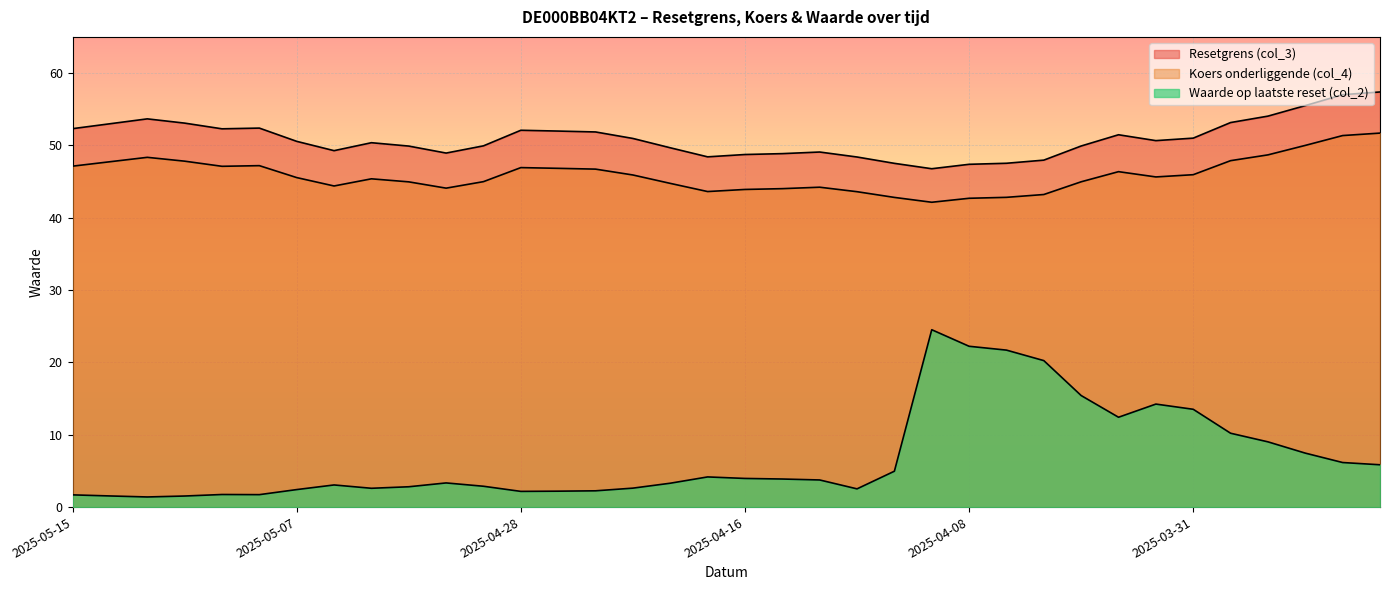

Which series has the largest range (max minus min)?

Waarde op laatste reset (col_2)